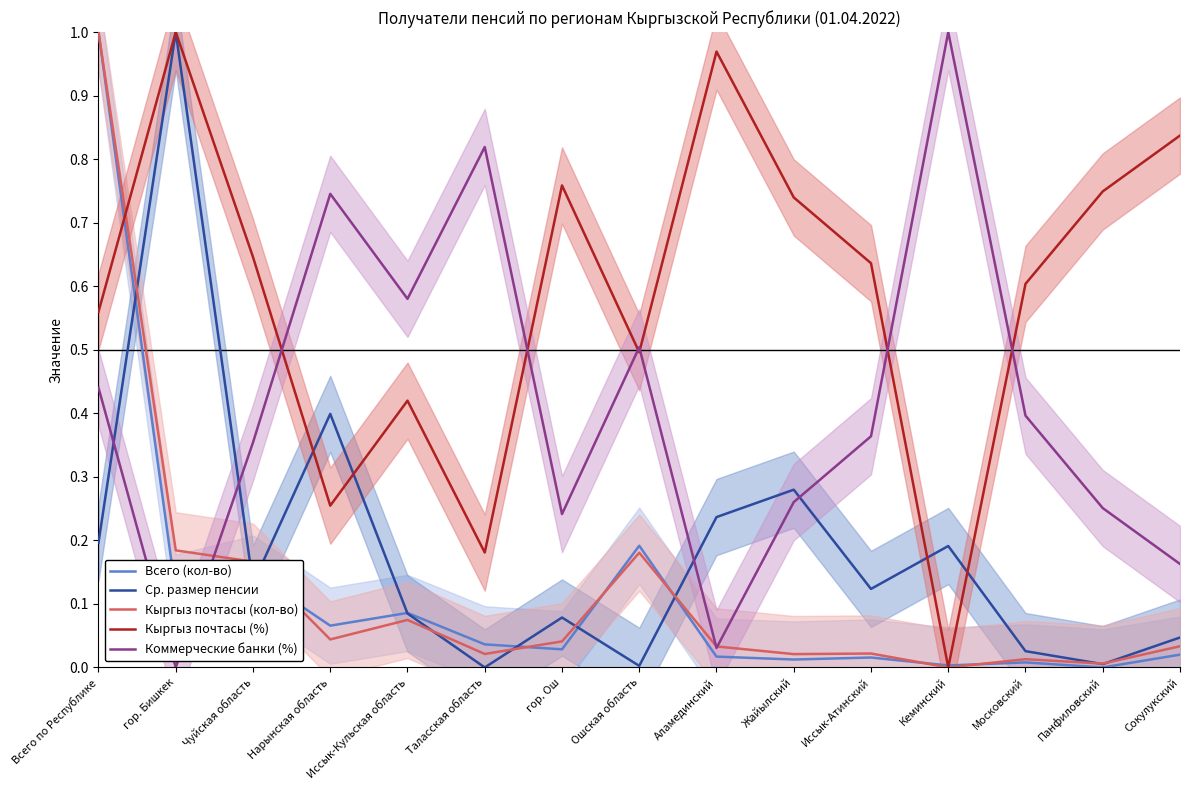

How many lines are shown in the chart?

5